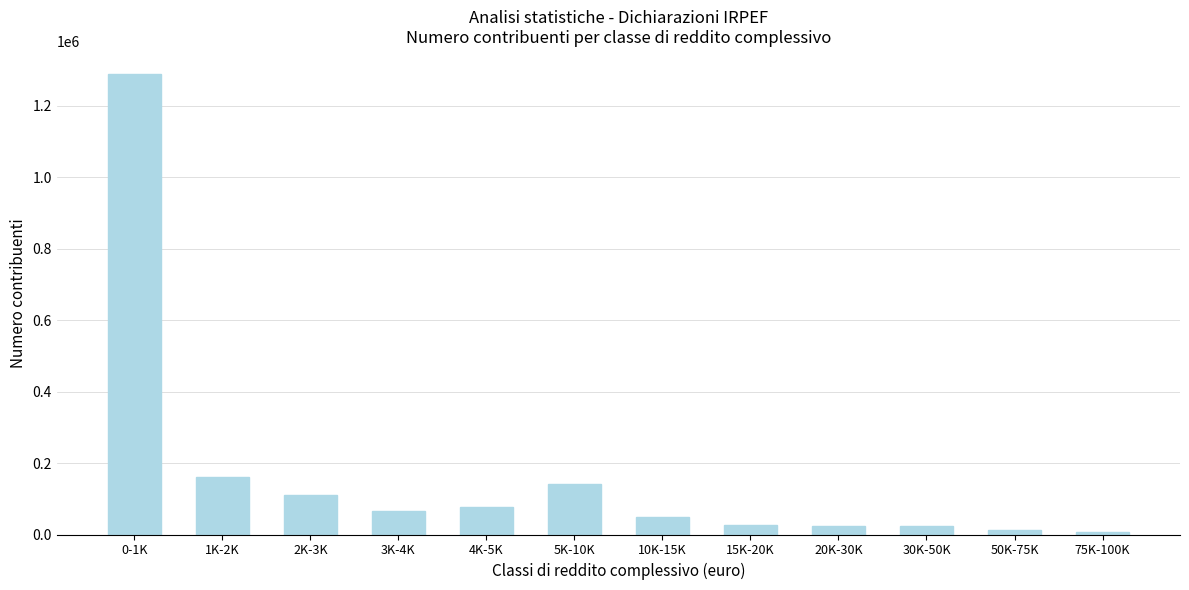

Which label corresponds to the largest value in the chart?

0-1K